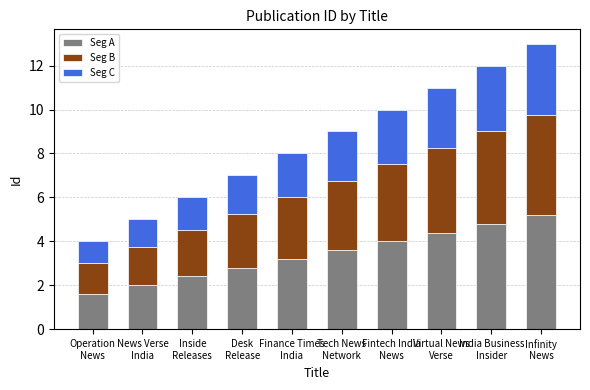

How many values in the Seg A series exceed 3?

6